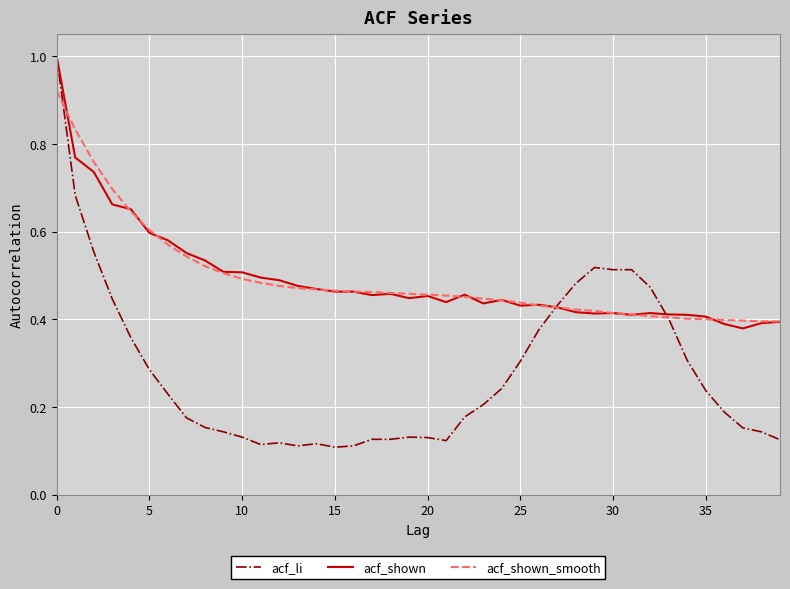

How many acf_shown values are between 0 and 1?

40